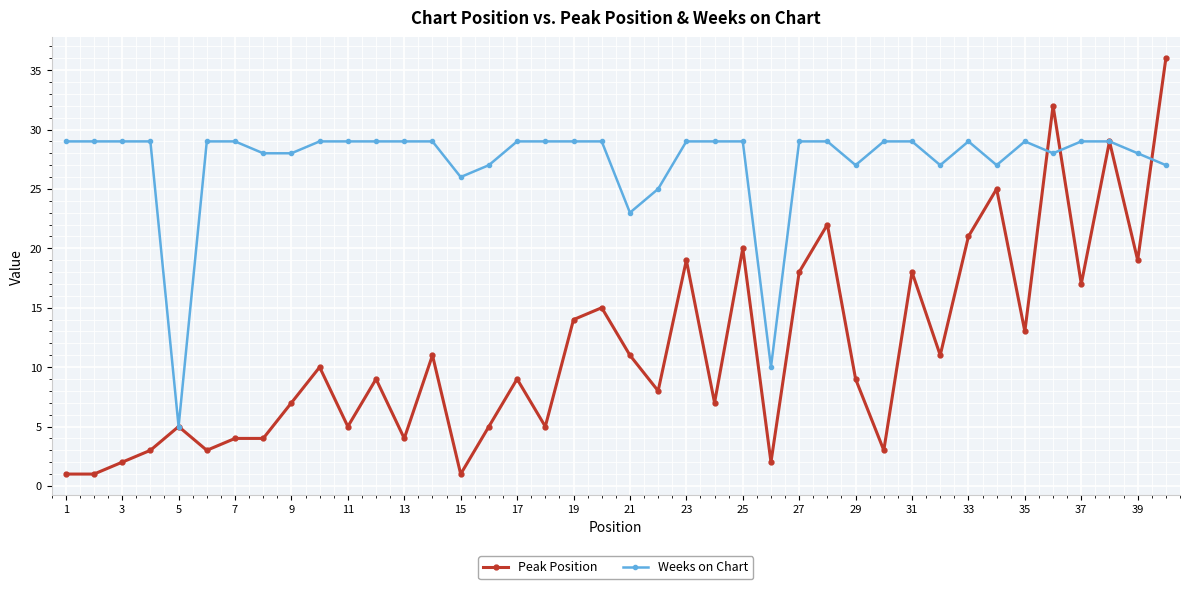

True or false: Weeks on Chart has more than 1 points higher than both neighbors.

True